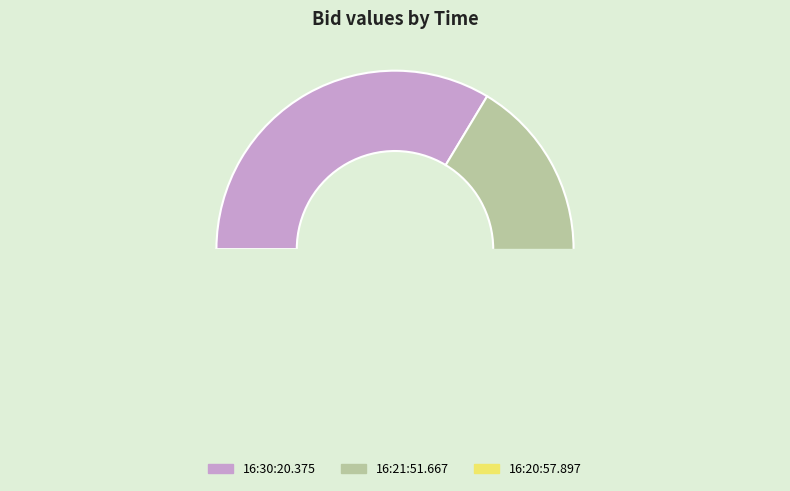

How many slices are in this pie chart?

3